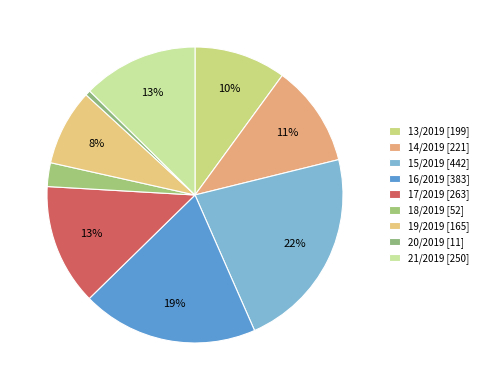

Count the number of slices in the pie.

9